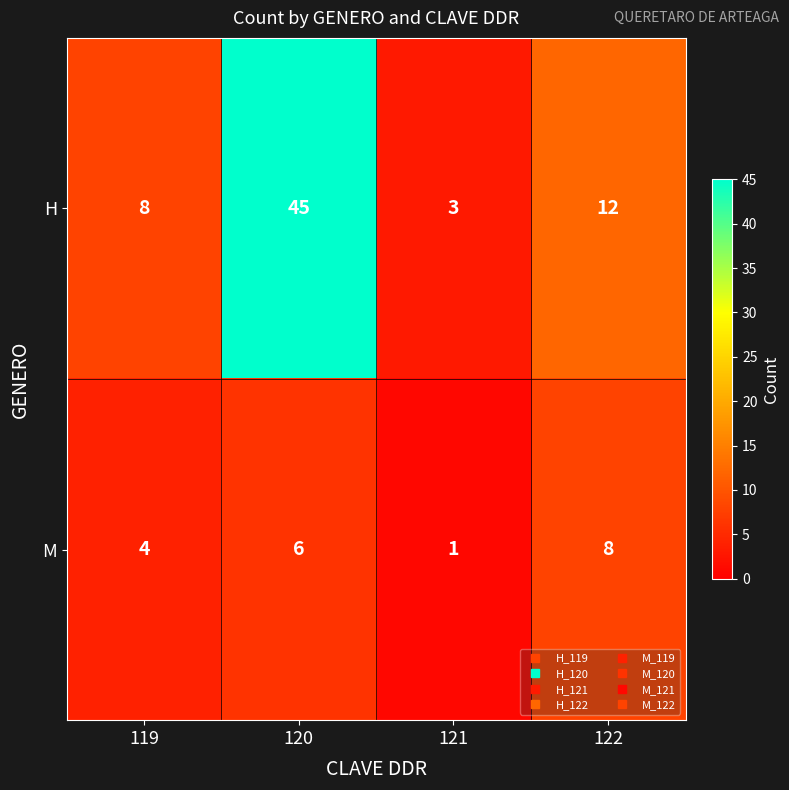

What is the greatest value displayed?

45